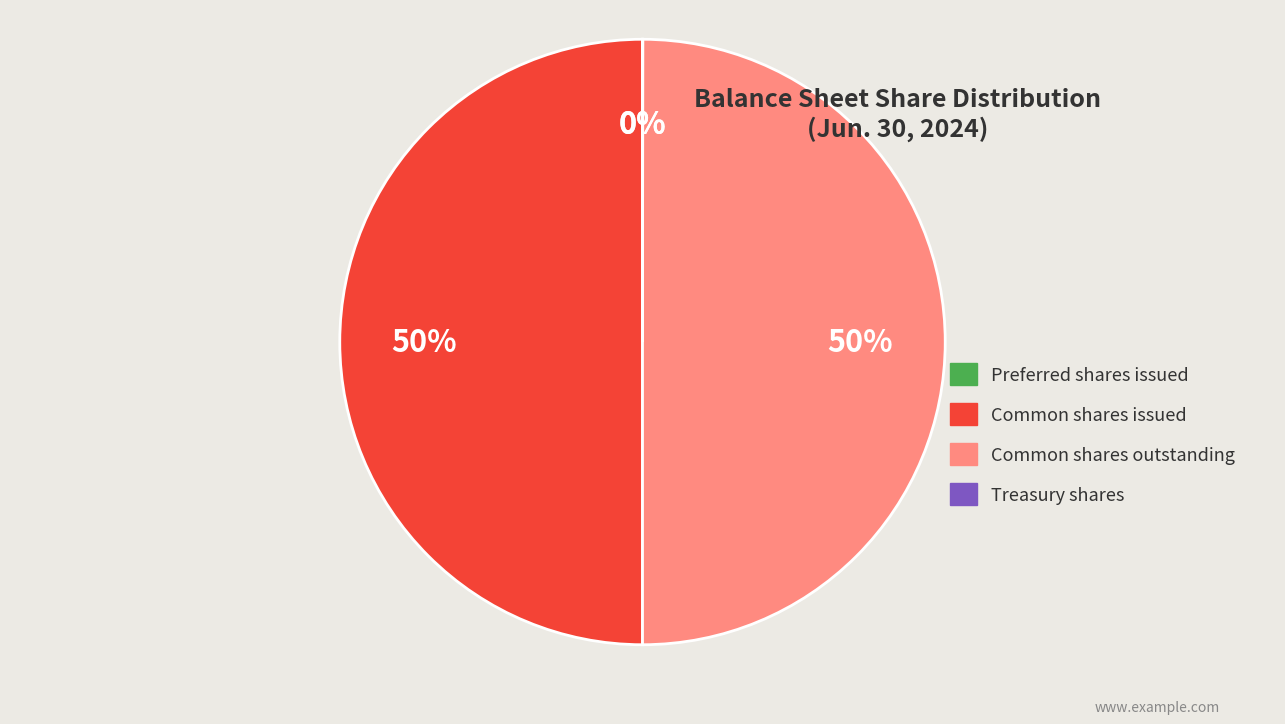

To the nearest percent, what is the difference between the largest and smallest slice percentages?

50%